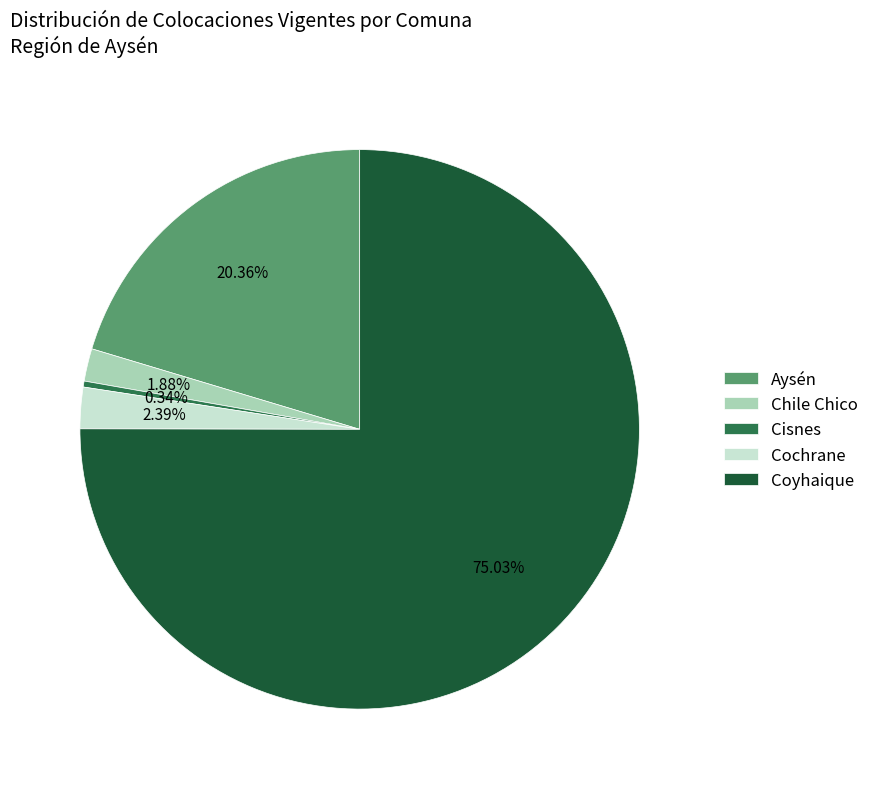

The Cochrane slice represents 17% of the pie. True or false?

False